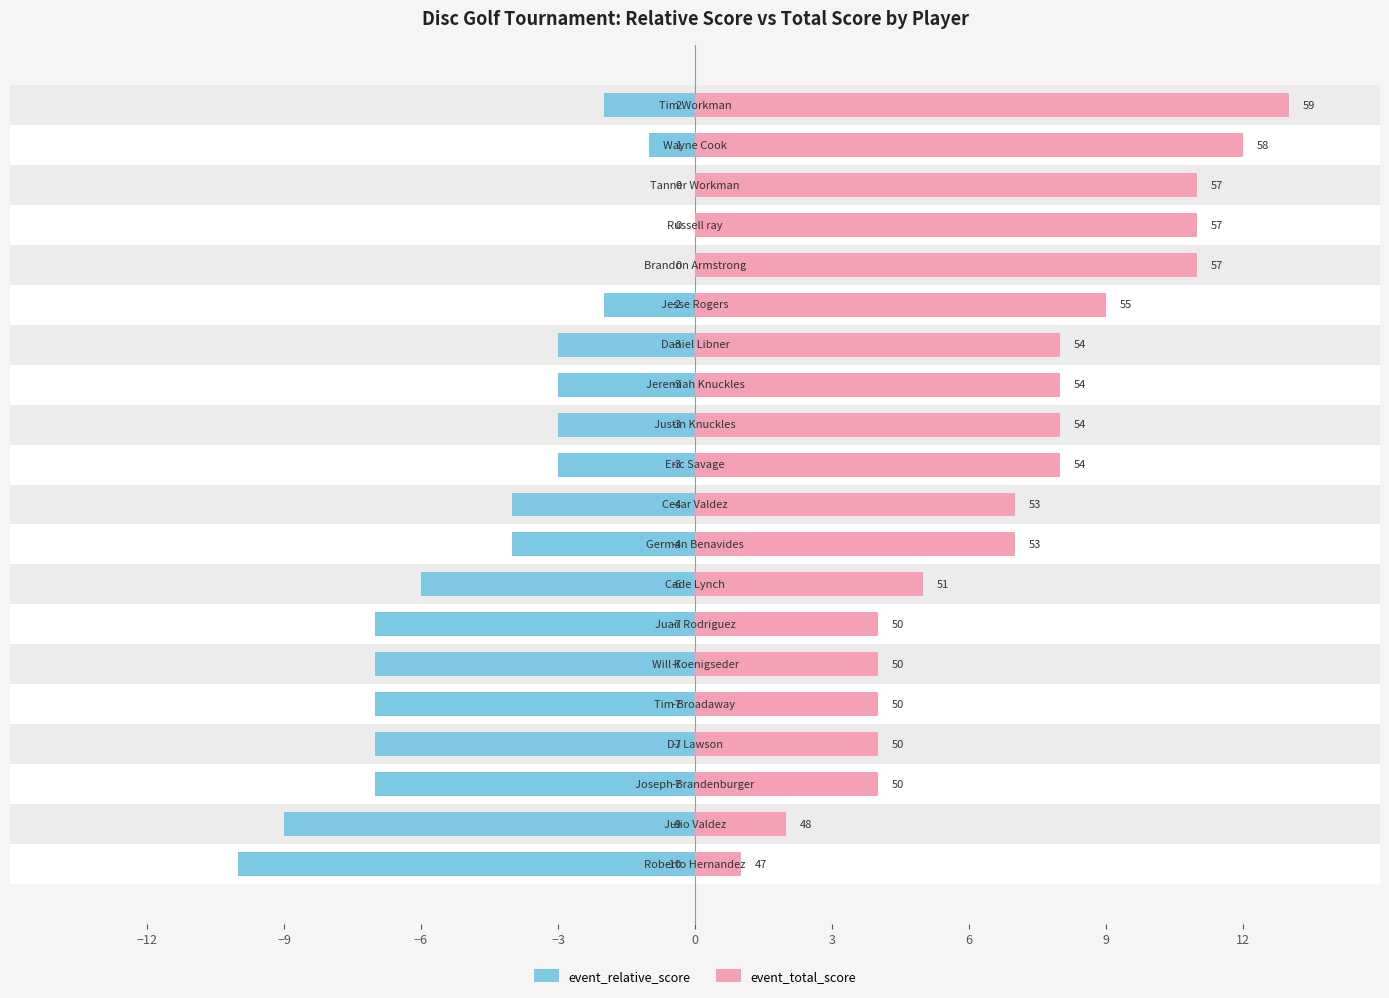

At how many categories does at least one series exceed 11?

2